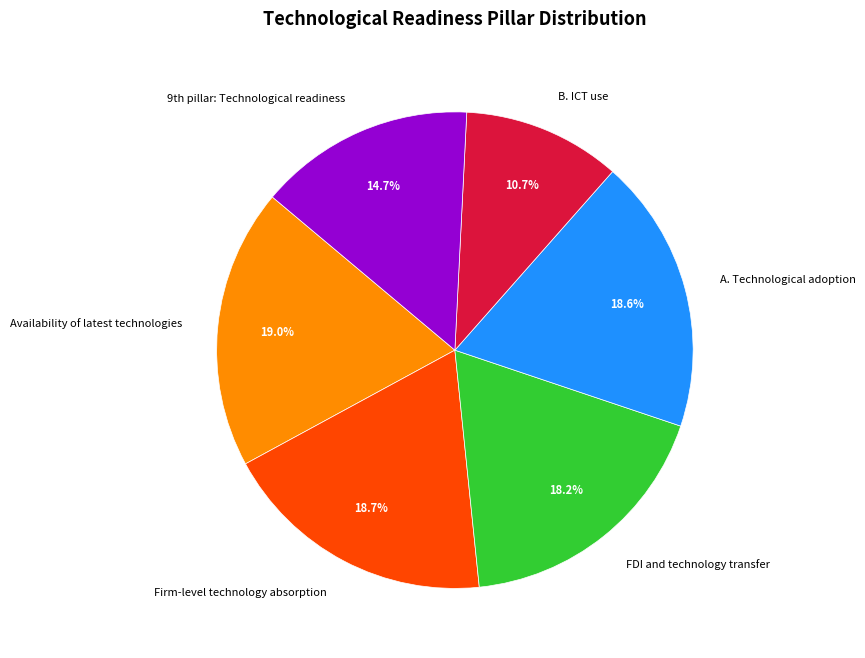

To the nearest percent, what portion does FDI and technology transfer represent?

18%